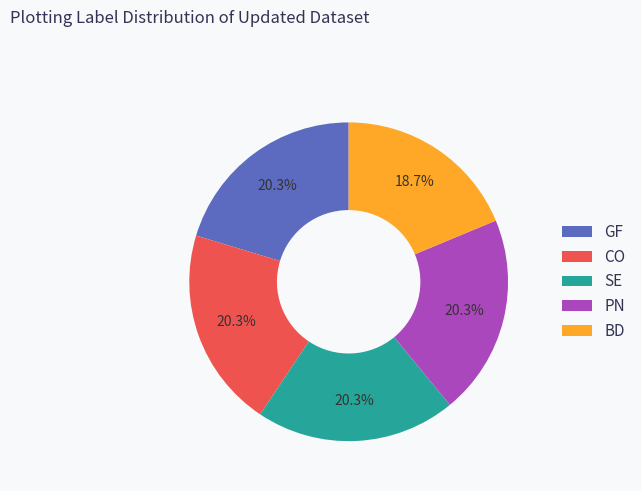

How many slices are in this pie chart?

5